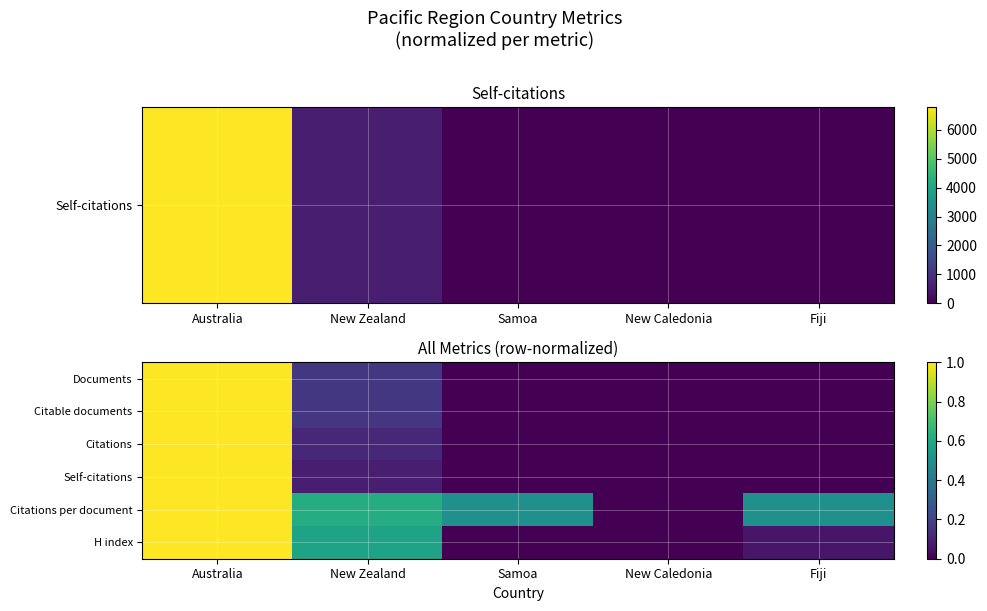

How many series are shown in this chart?

6